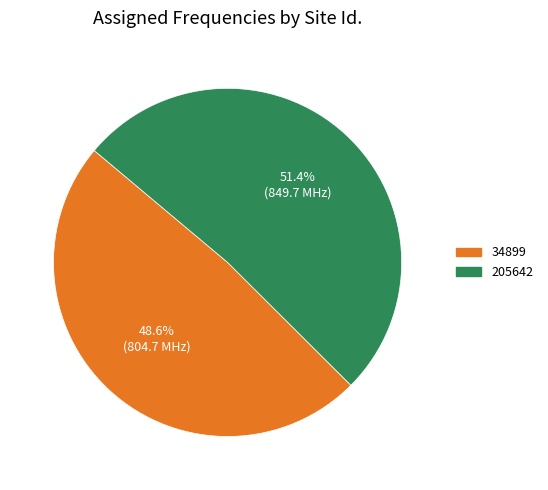

What percentage is the 34899 slice, to the nearest percent?

49%